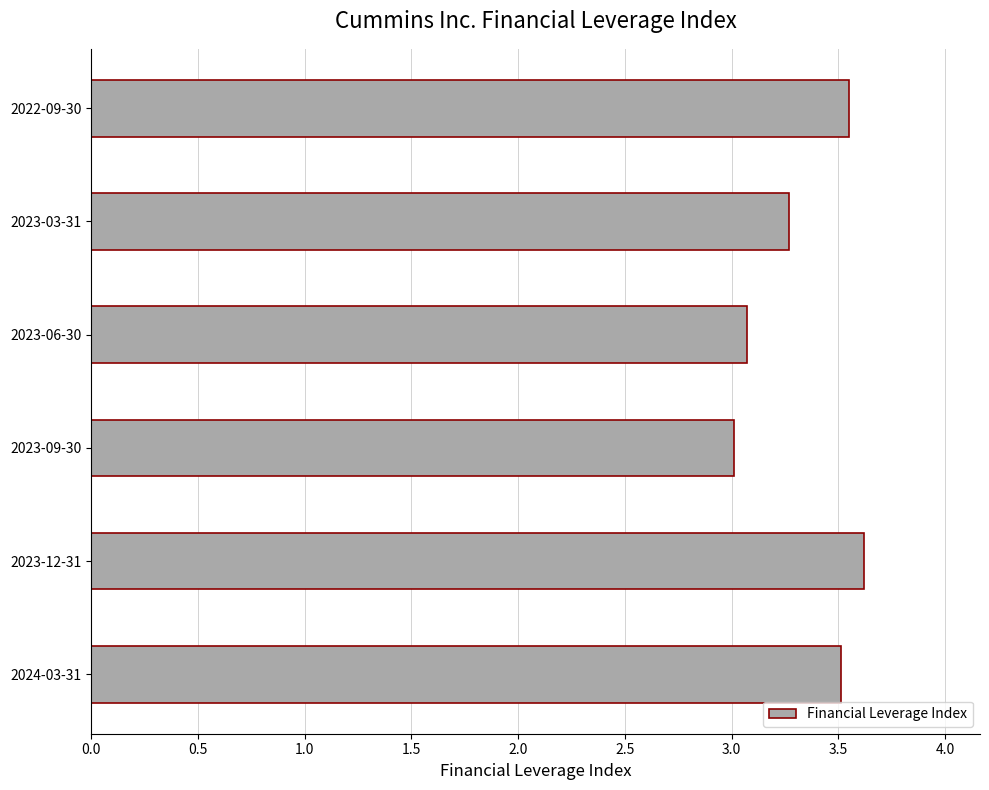

Read the value at 2023-12-31.

3.6